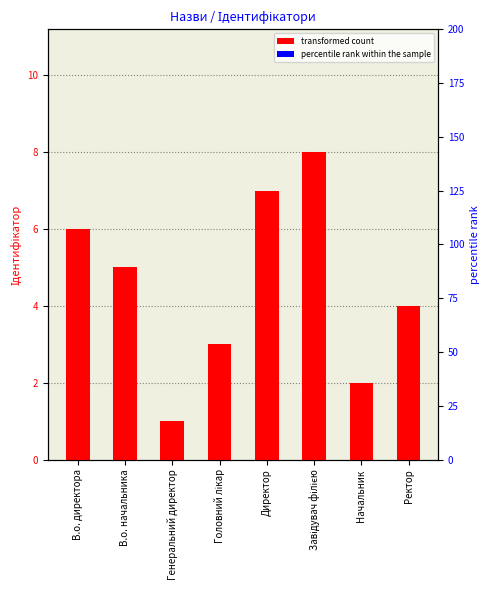

How many categories are shown in the chart?

8